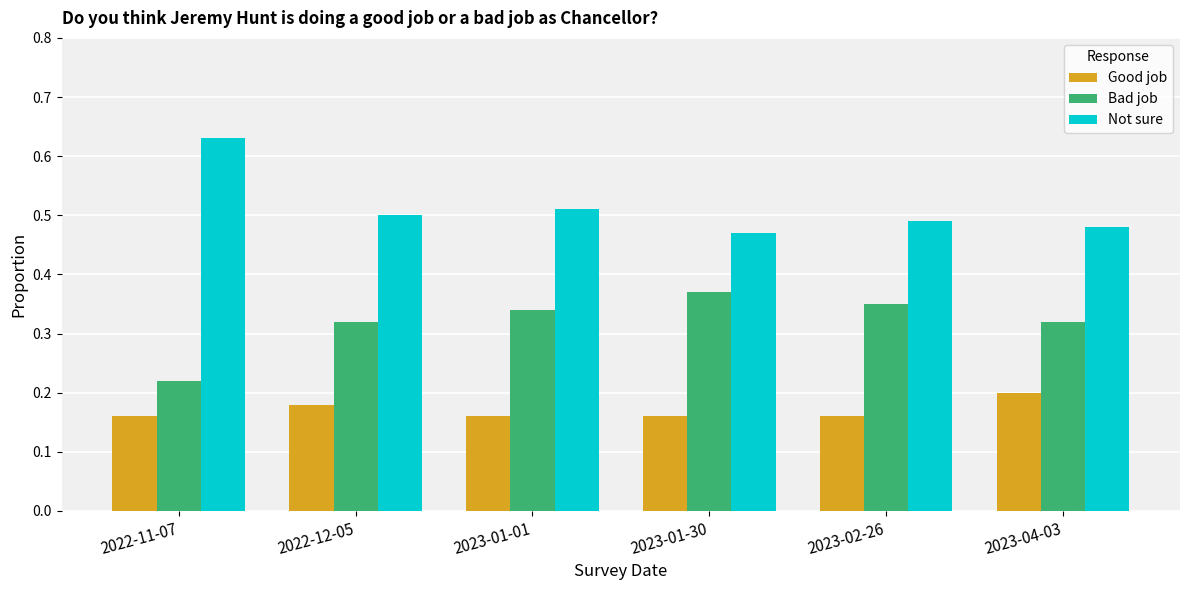

How many data points does each series have?

6